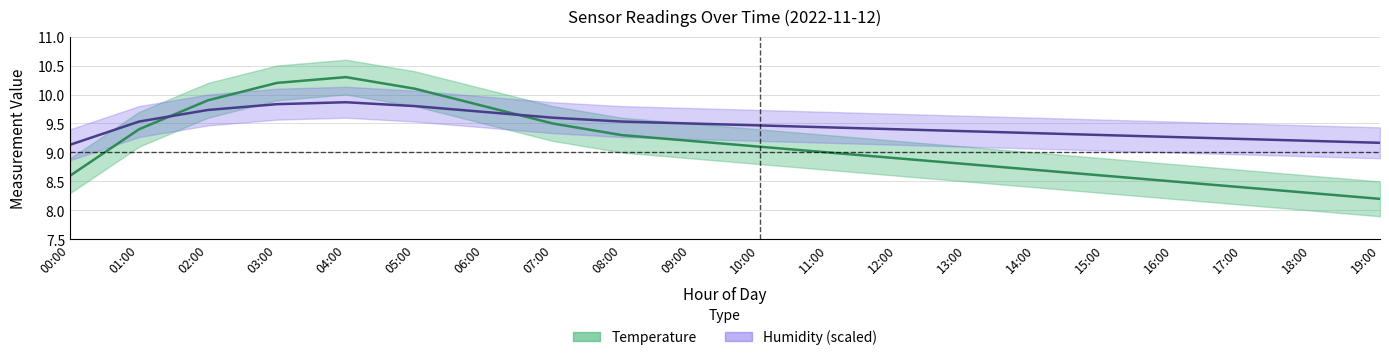

Is the value of Humidity (scaled) at 00:00 greater than the value of Temperature at 16:00?

Yes